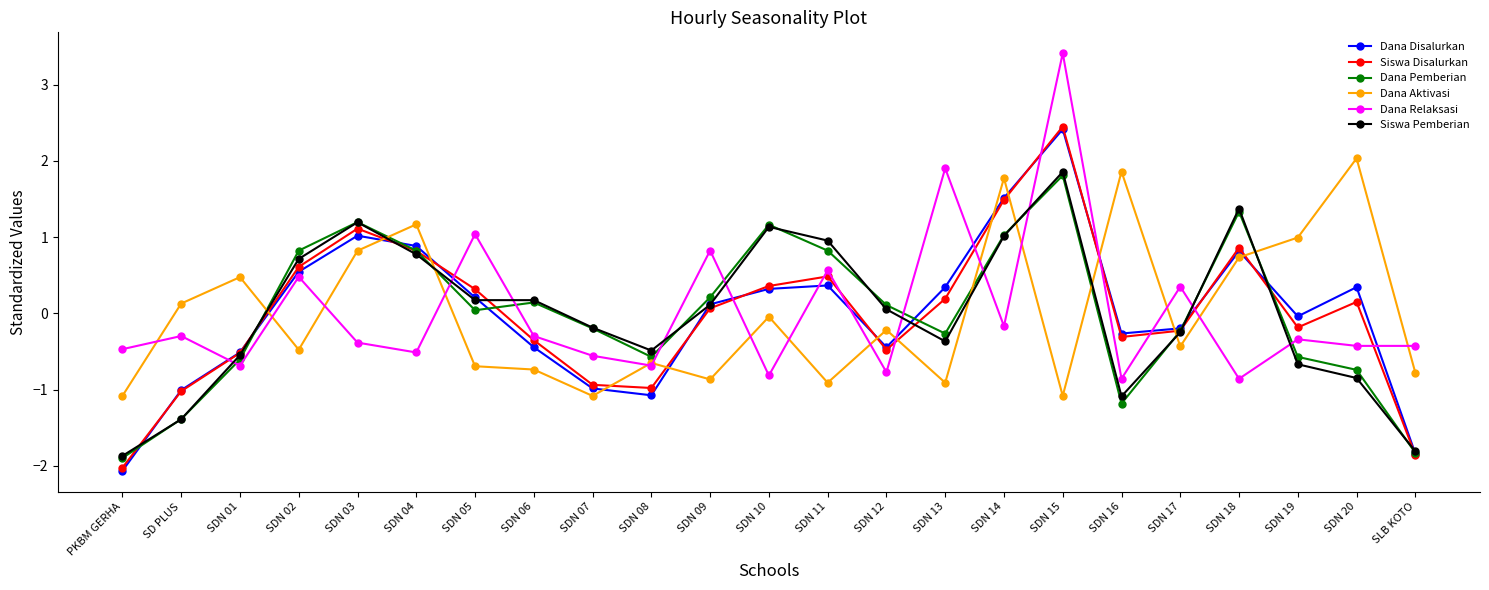

What is the difference between the highest and lowest values at SDN 03?

1.6